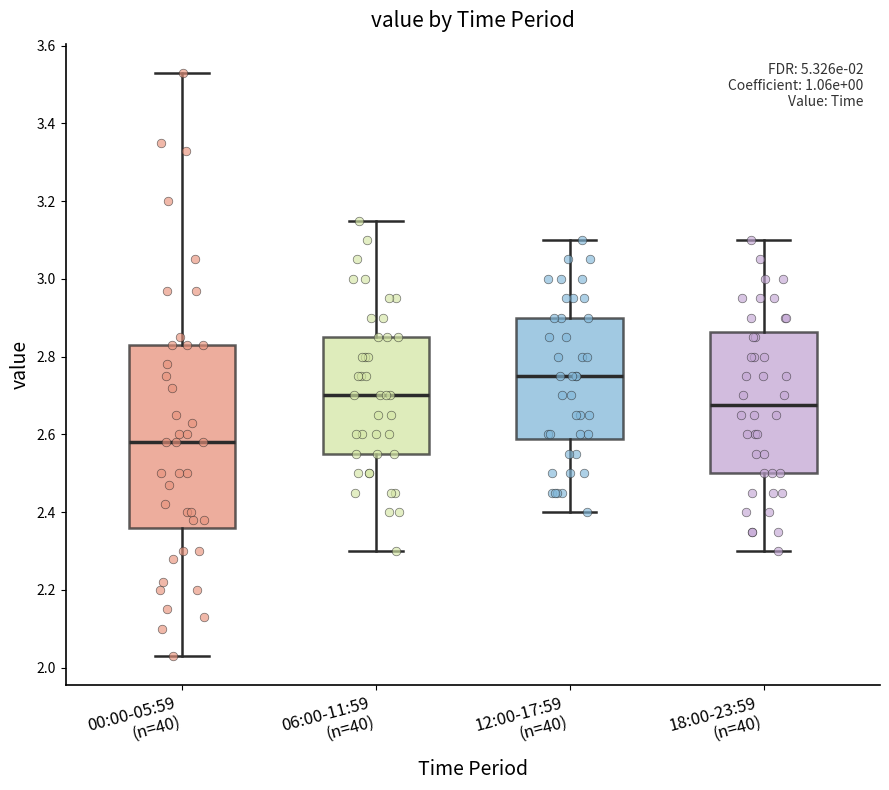

Which box has the highest median line?

12:00-17:59 (n=40)